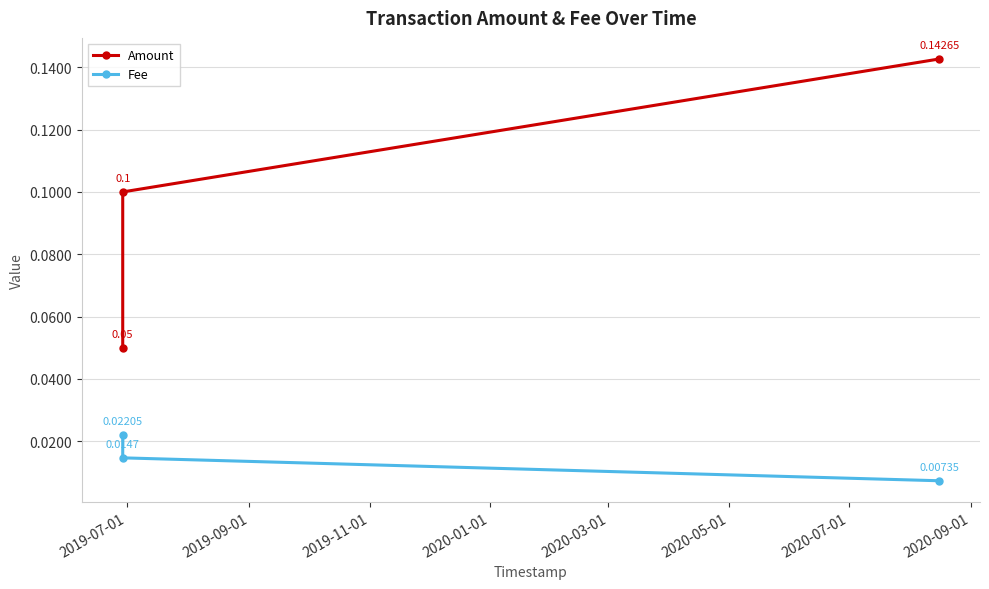

What is the greatest value displayed?

0.1